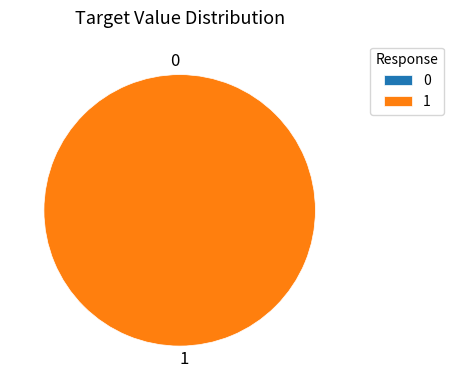

Is it true that 1 is 88% of the pie?

False